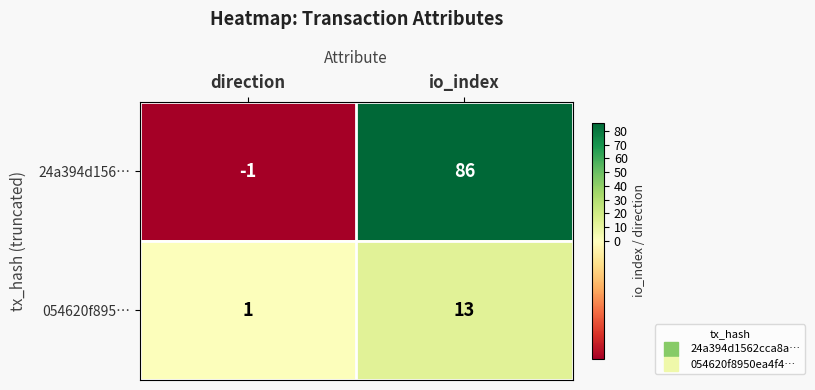

List the series in order of their overall mean, lowest first.

054620f895…, 24a394d156…